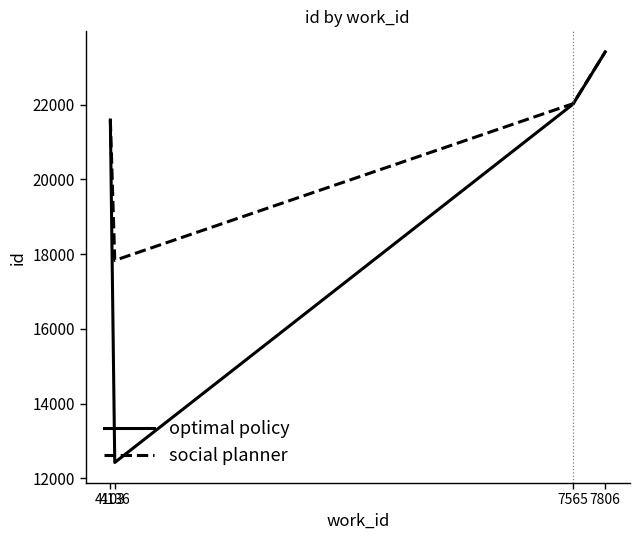

Which series has the largest range (max minus min)?

optimal policy